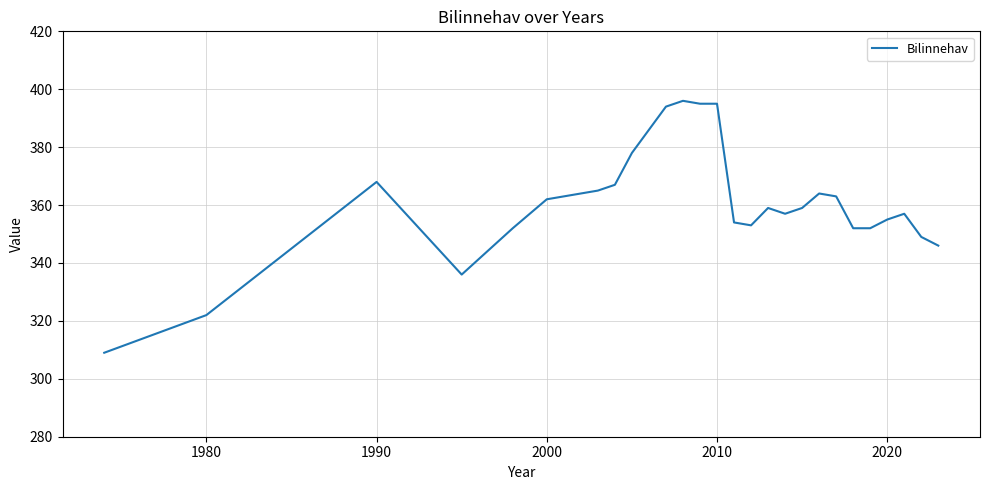

What is the smallest value displayed?

309